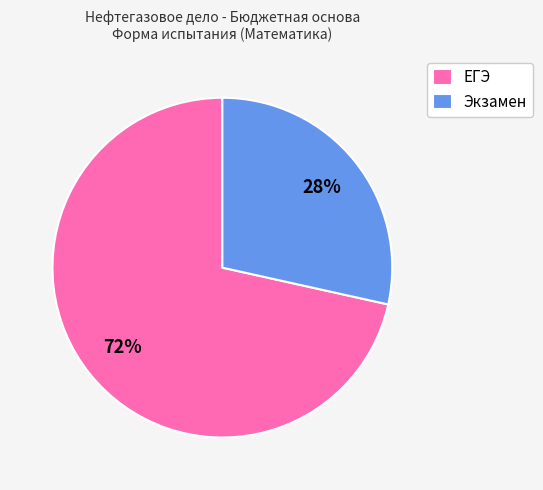

What is the majority slice?

ЕГЭ